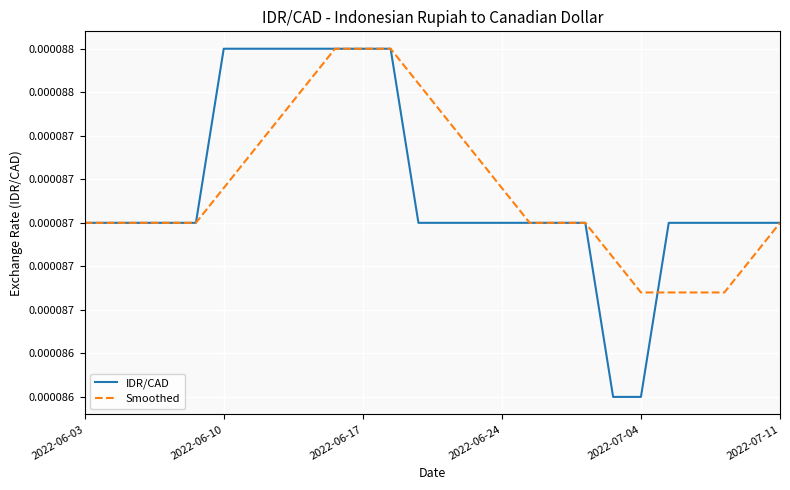

Is this an area chart (filled region under the line)?

No